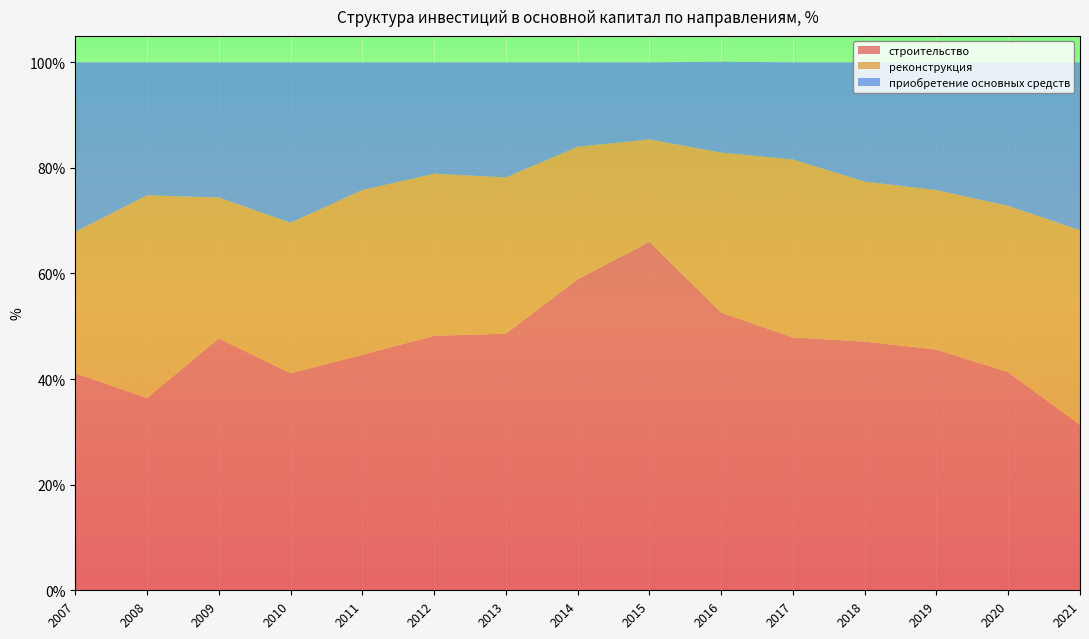

Reading left to right, transcribe all the data shown in this chart.

строительство: 2007=41.1	2008=36.4	2009=47.7	2010=41.1	2011=44.6	2012=48.2	2013=48.6	2014=58.9	2015=66.0	2016=52.6	2017=47.9	2018=47.1	2019=45.6	2020=41.3	2021=31.3
реконструкция: 2007=26.8	2008=38.4	2009=26.7	2010=28.5	2011=31.2	2012=30.7	2013=29.6	2014=25.1	2015=19.4	2016=30.3	2017=33.7	2018=30.3	2019=30.2	2020=31.5	2021=36.9
приобретение основных средств: 2007=32.1	2008=25.2	2009=25.6	2010=30.4	2011=24.2	2012=21.1	2013=21.8	2014=16.0	2015=14.6	2016=17.2	2017=18.4	2018=22.6	2019=24.2	2020=27.2	2021=31.8